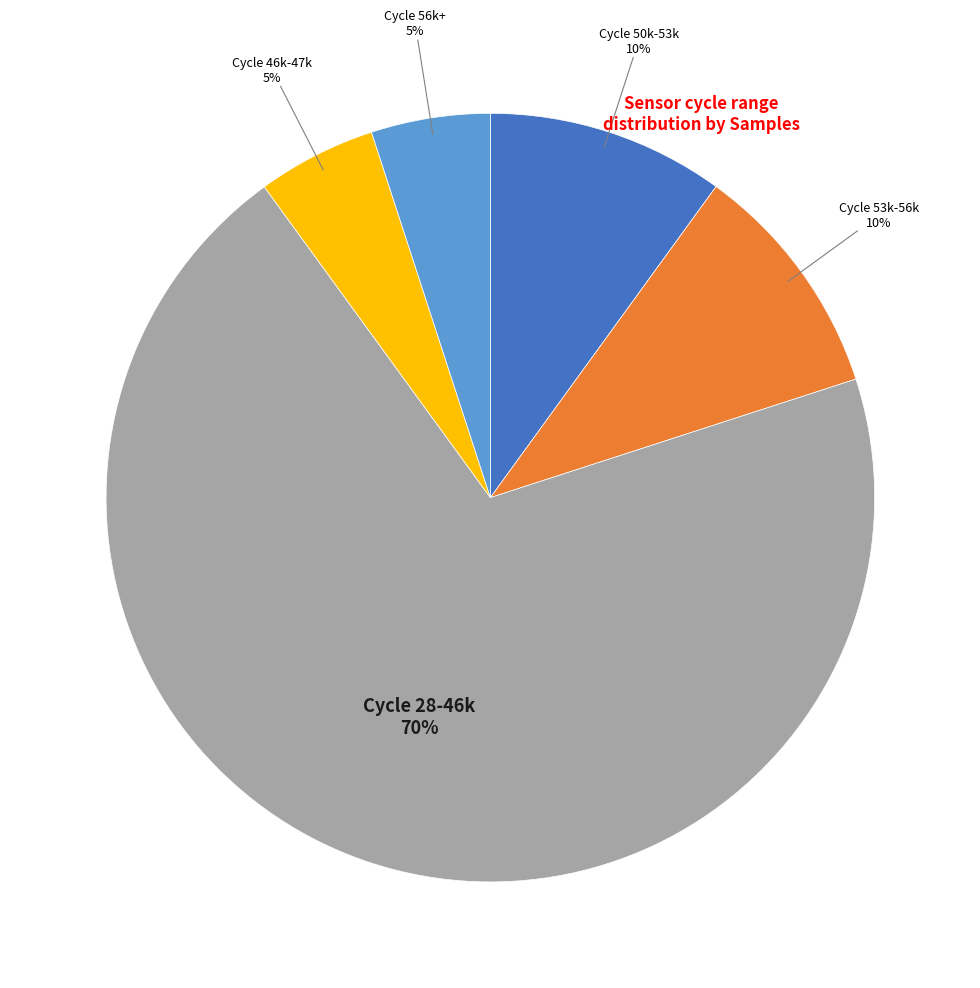

To the nearest percent, what is the average slice percentage?

20%